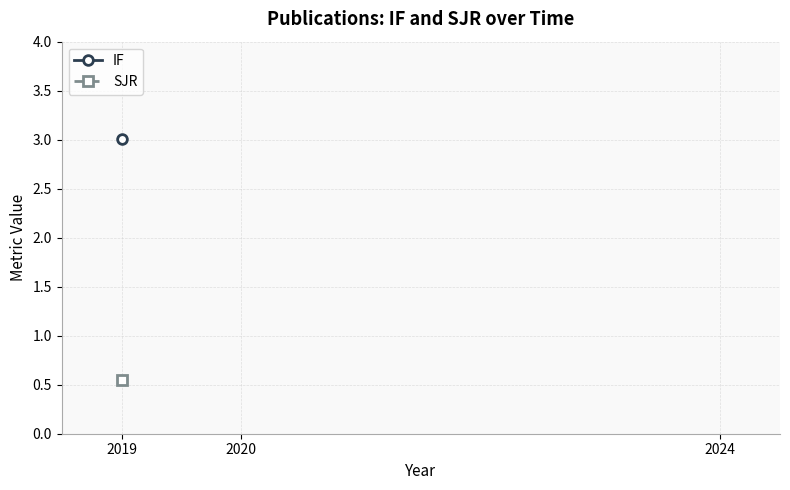

Rank the series at 2020 from lowest to highest value.

IF, SJR